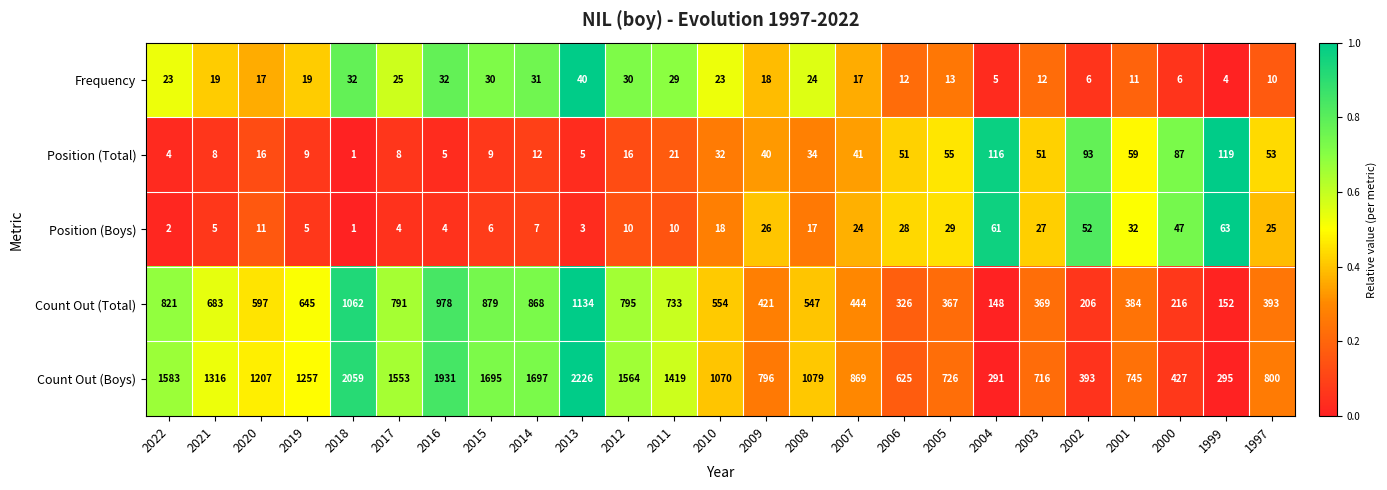

What is the sum of the Frequency values at 2002 and 2019?

25